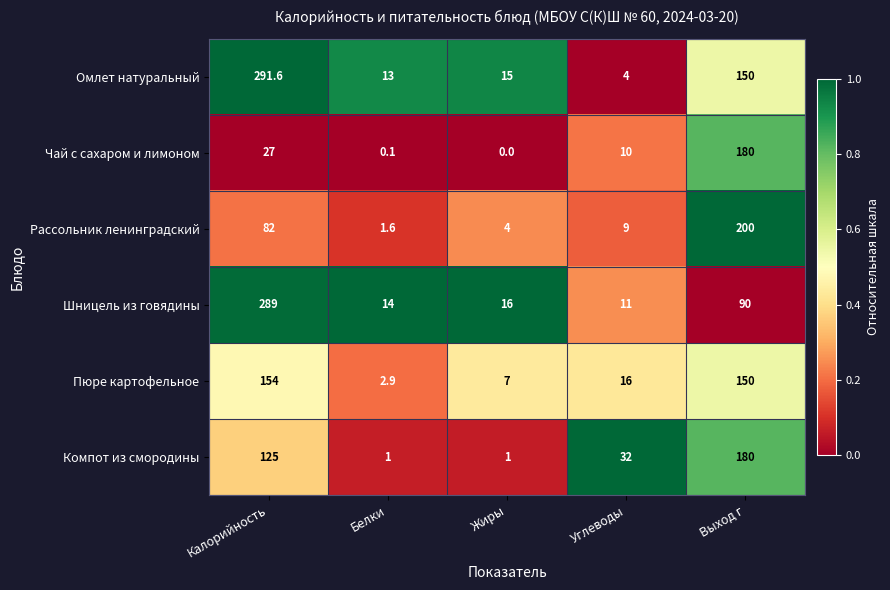

Which series has the widest spread of values?

Омлет натуральный